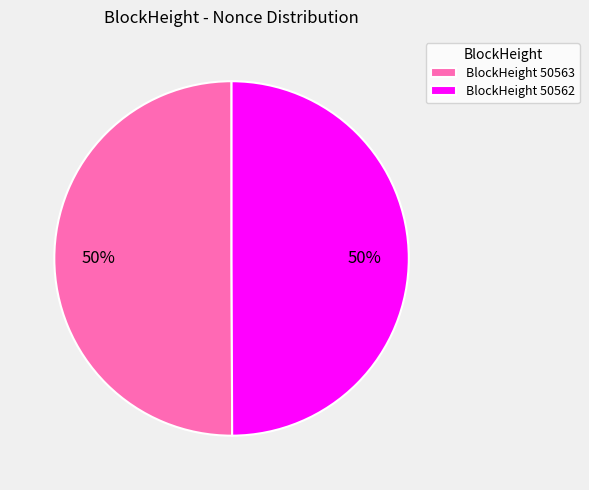

To the nearest percent, what portion does BlockHeight 50563 represent?

50%